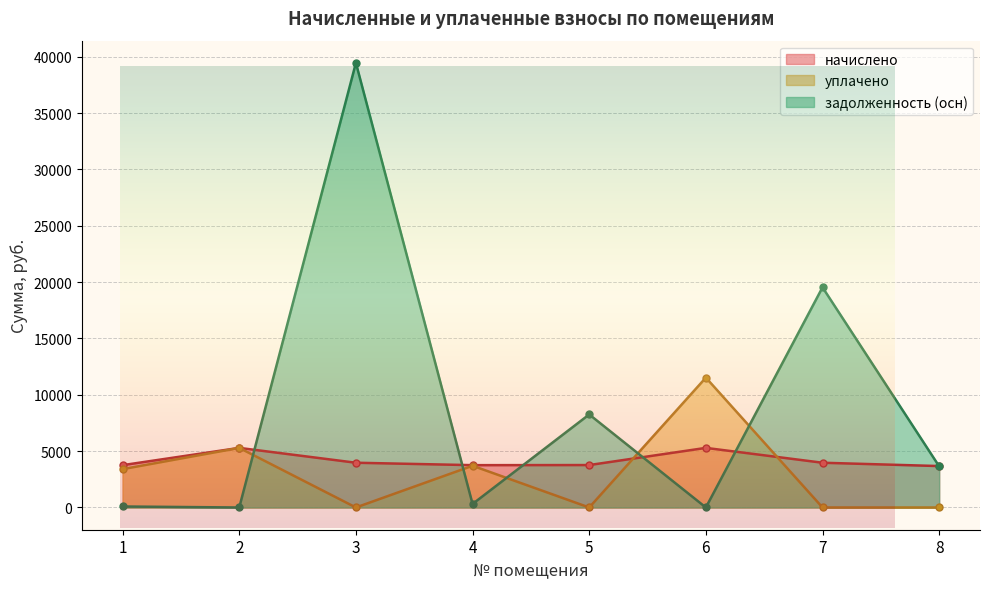

Which series has the largest total across all categories?

задолженность (осн)